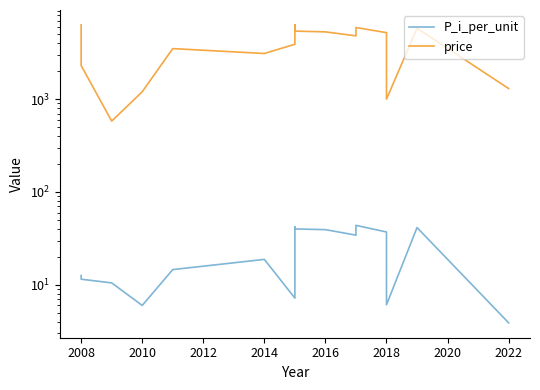

Reading right to left, what are all the values shown in this chart?

P_i_per_unit: 3.9	41.4	6.1	37.1	43.7	37.0	34.3	39.3	40.0	42.0	7.2	18.8	14.6	6.0	10.5	11.5	12.6
price: 1300.0	5800.0	1000.0	5200.0	5900.0	5000.0	4800.0	5300.0	5400.0	6300.0	3900.0	3100.0	3500.0	1200.0	580.0	2300.0	6300.0